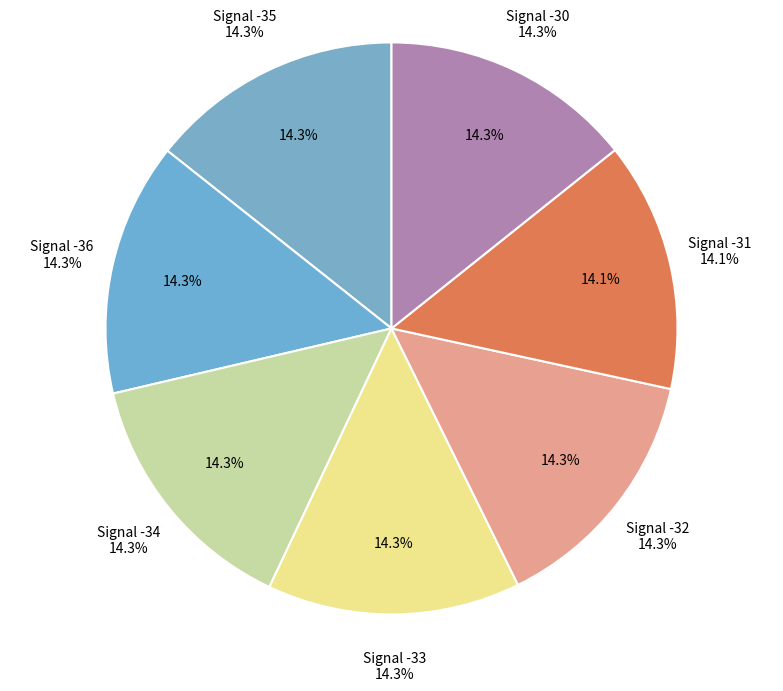

To the nearest percent, what is the combined percentage of Signal -33 and Signal -31?

28%